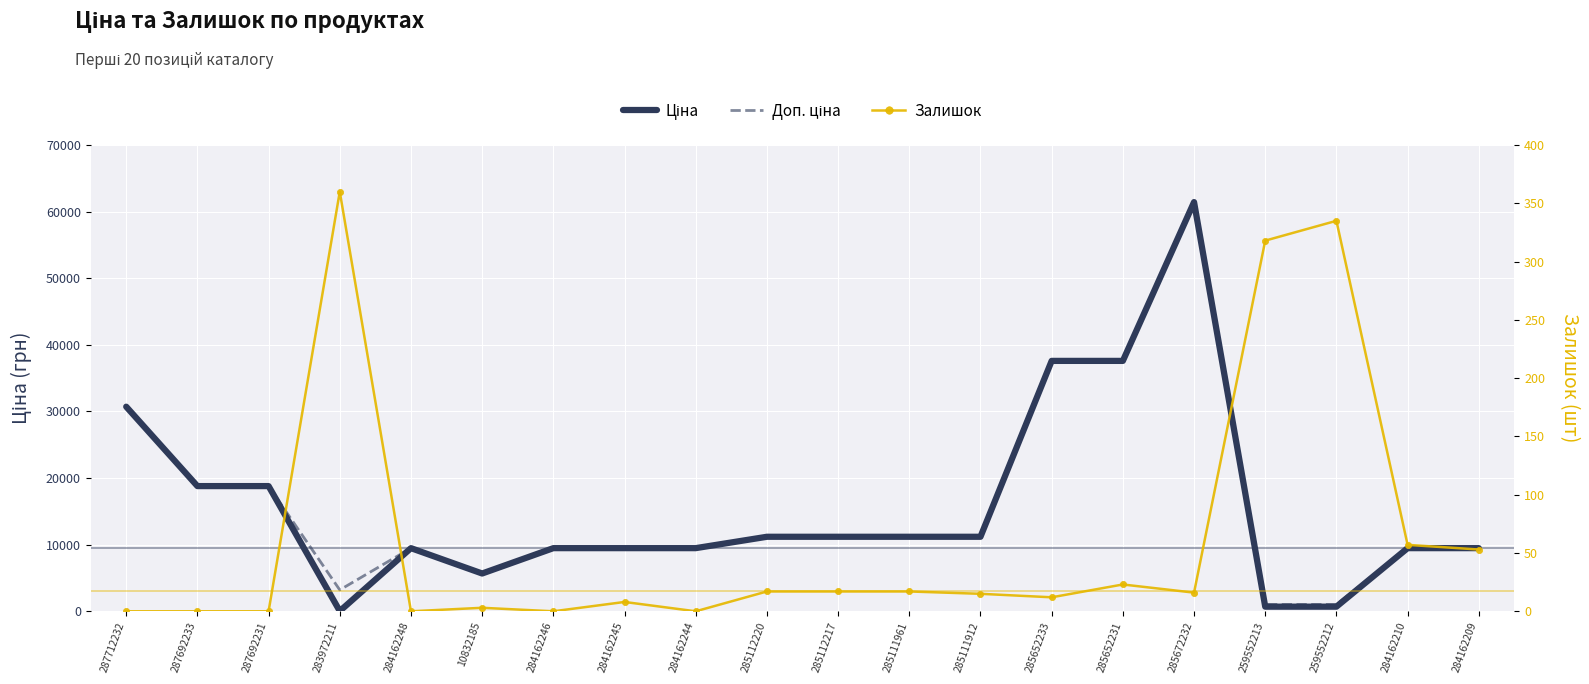

What position from the right is 285111961?

9